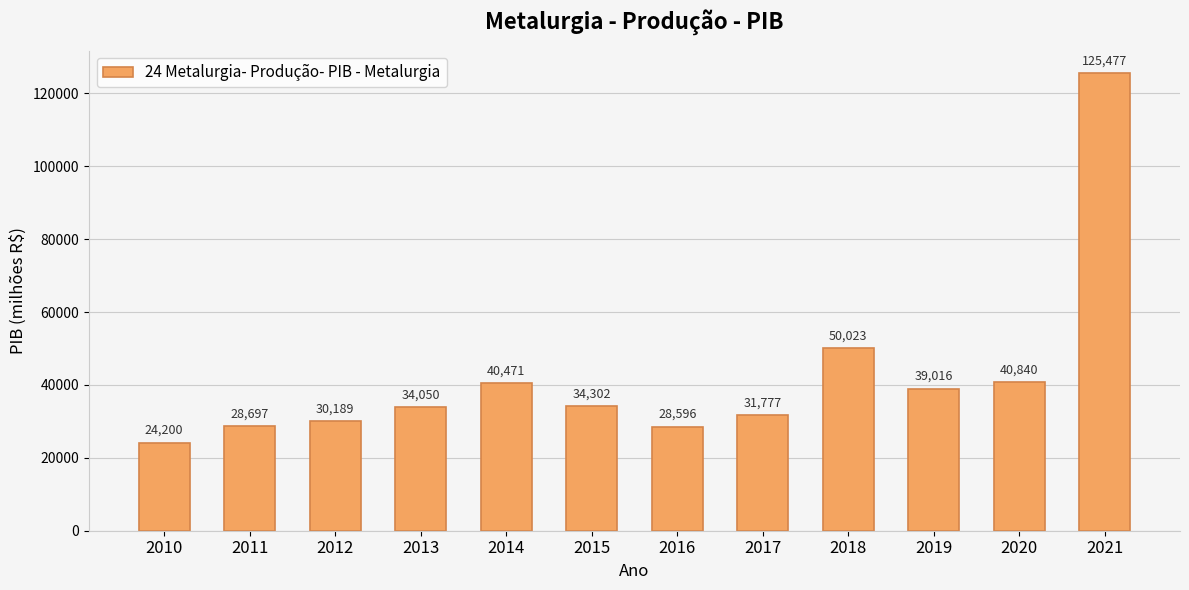

How many distinct data groups are displayed?

1